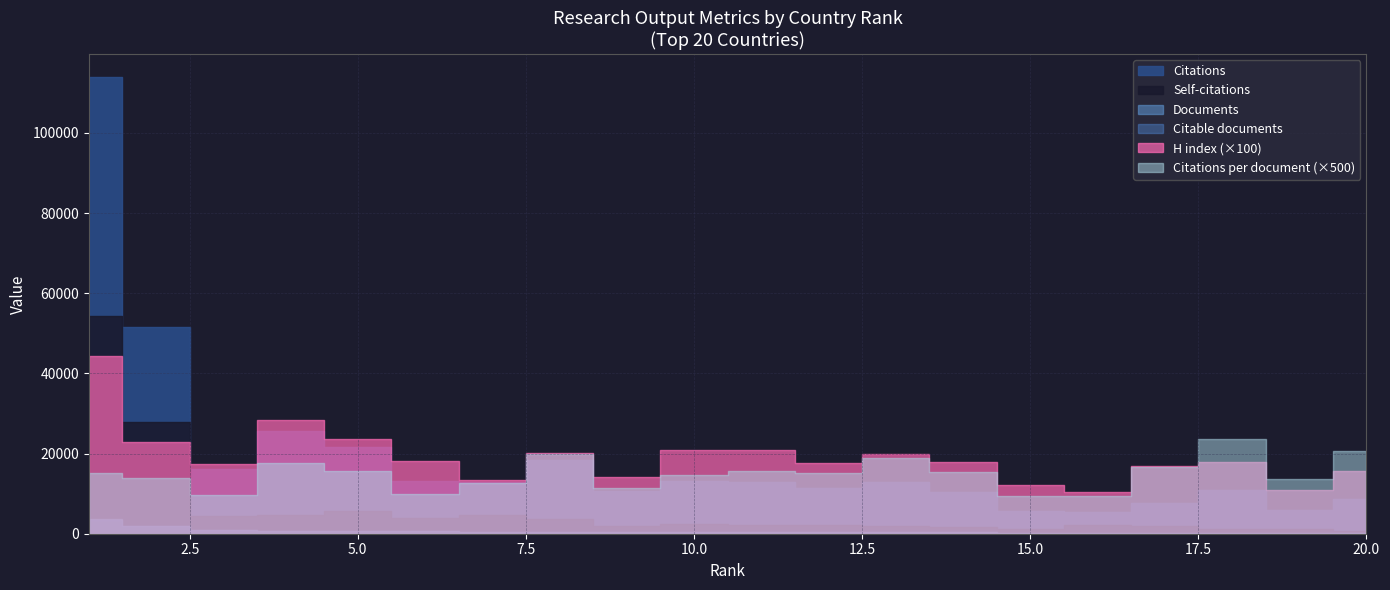

How many lines are shown in the chart?

6